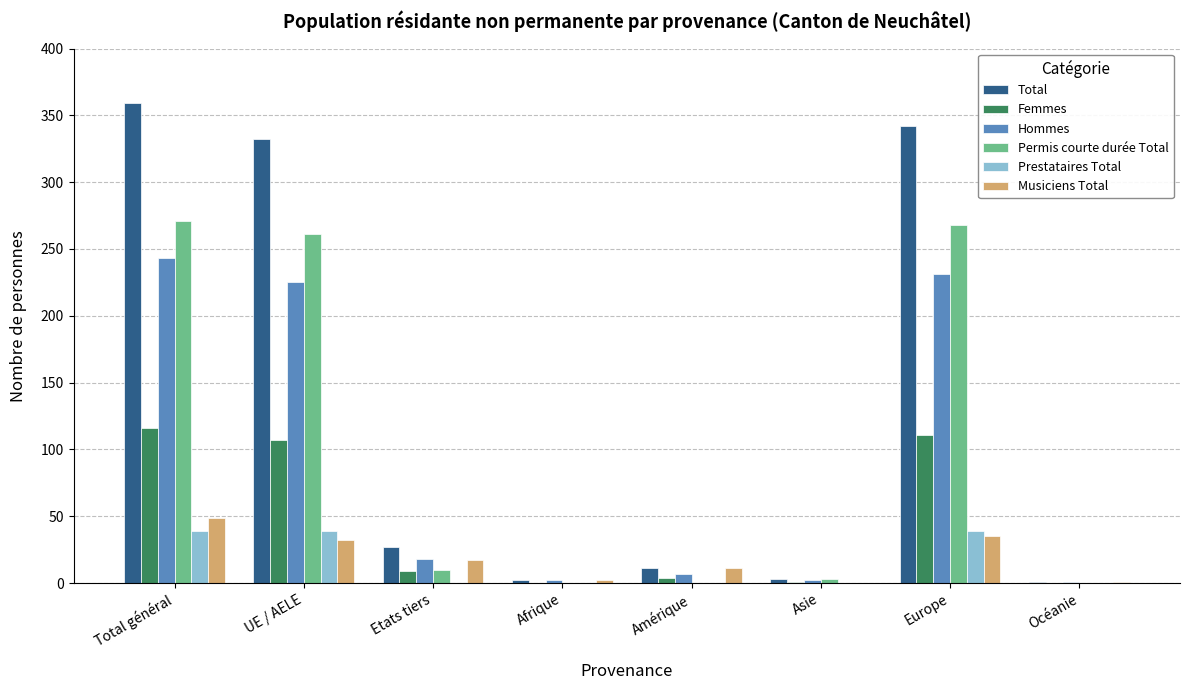

True or false: Permis courte durée Total has a value of 0 at Amérique.

True